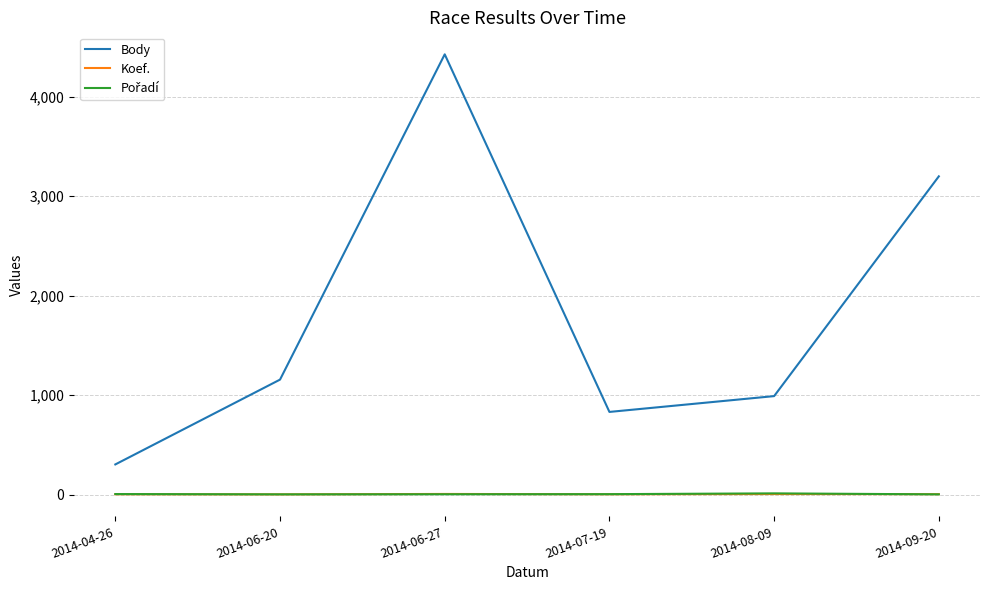

The Body series shows 467 at 2014-07-19. True or false?

False